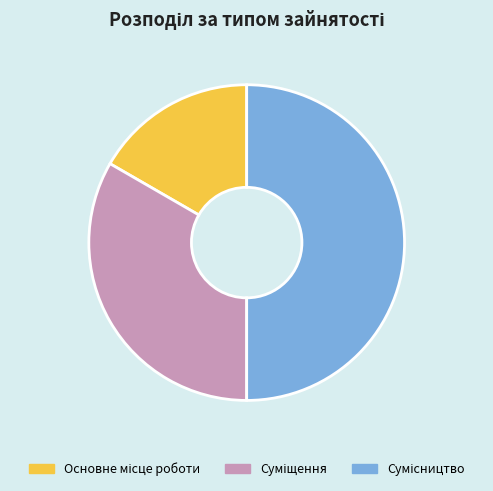

Count the number of slices in the pie.

3